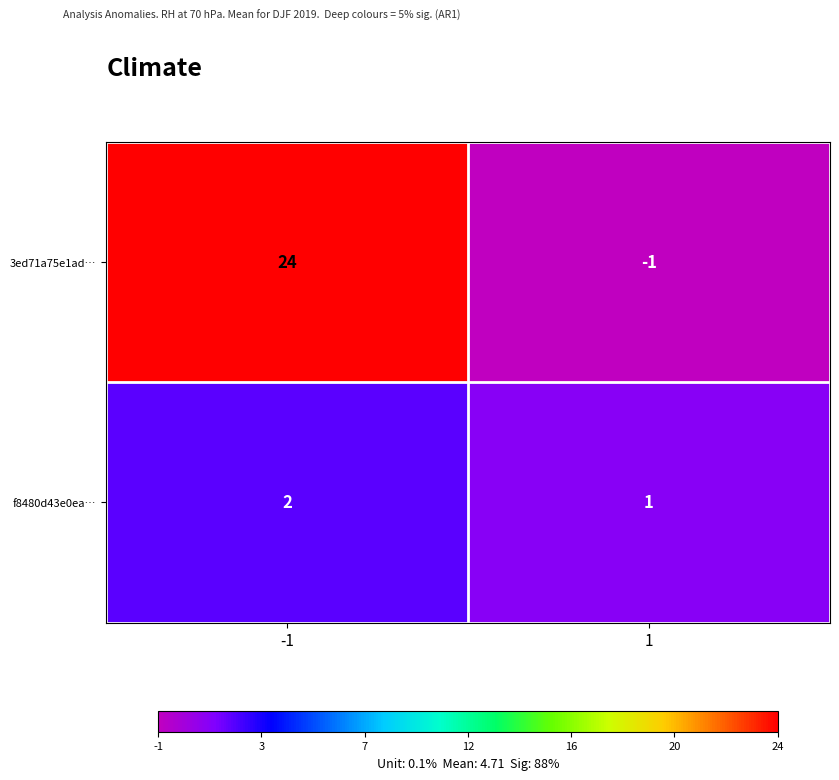

At which category is the sum across all series the highest?

-1